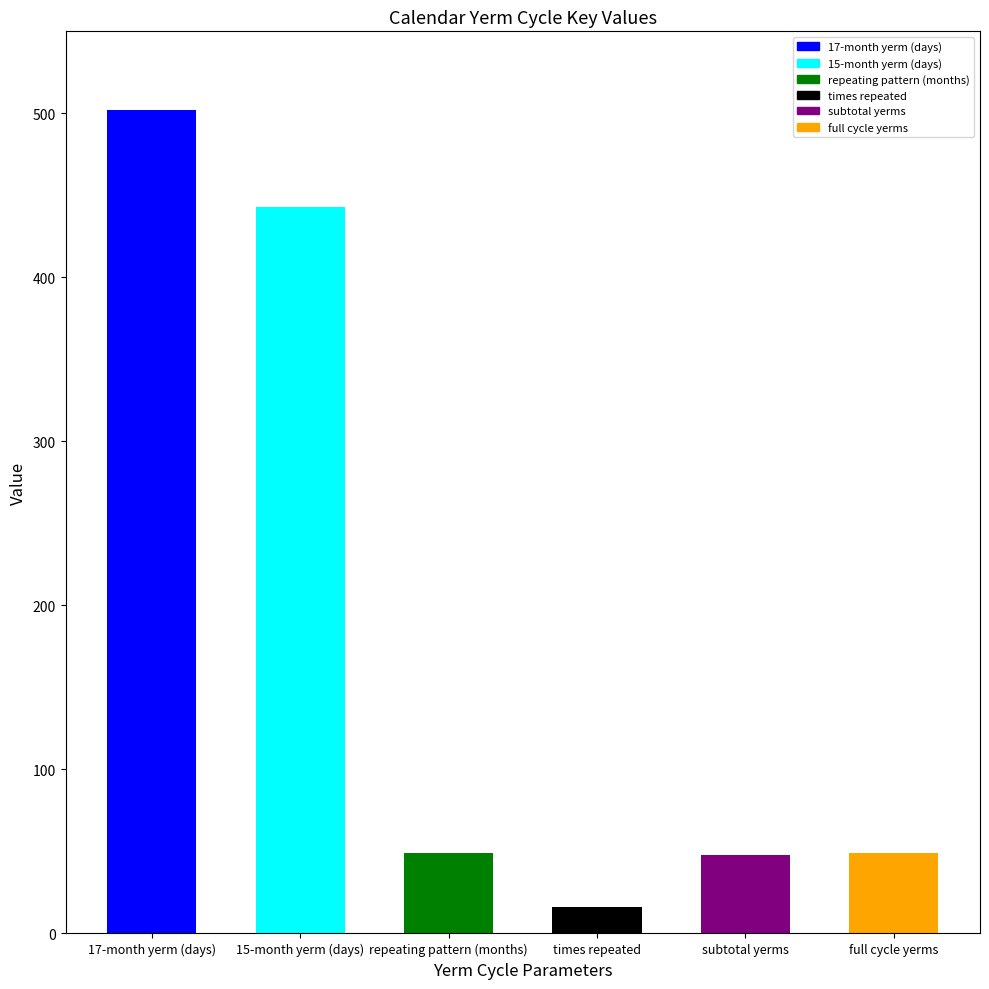

What position from the right is times repeated?

3